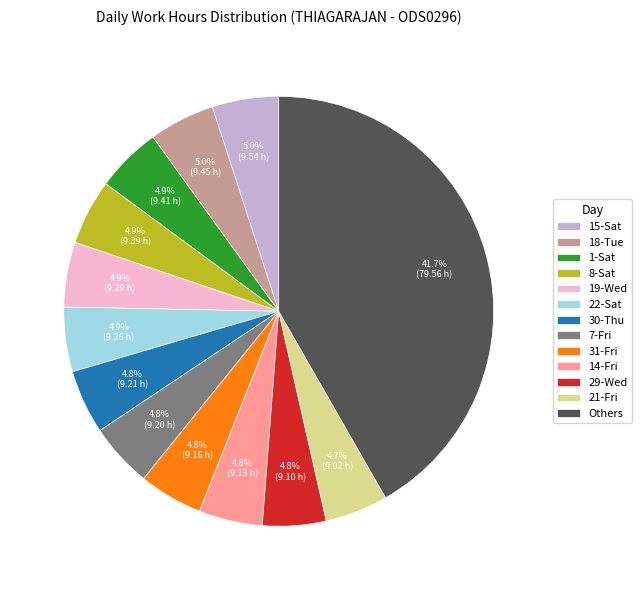

Combined, do 29-Wed and 7-Fri account for over 50%?

No